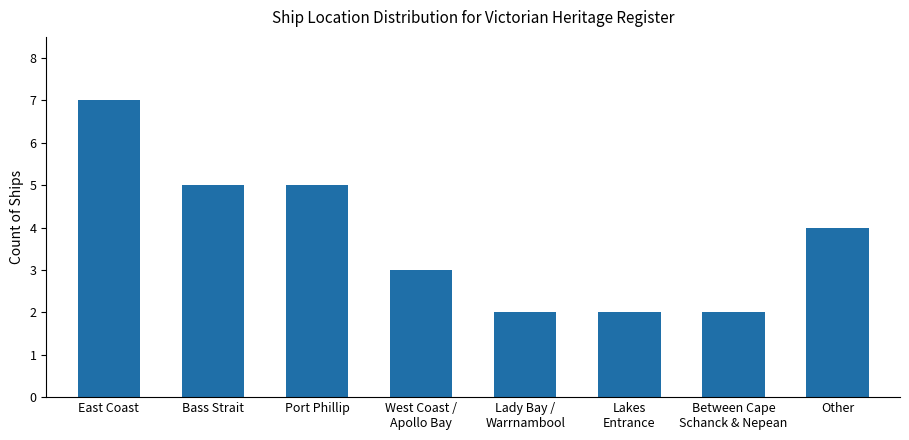

Reading left to right, extract all data points from this chart.

7	5	5	3	2	2	2	4